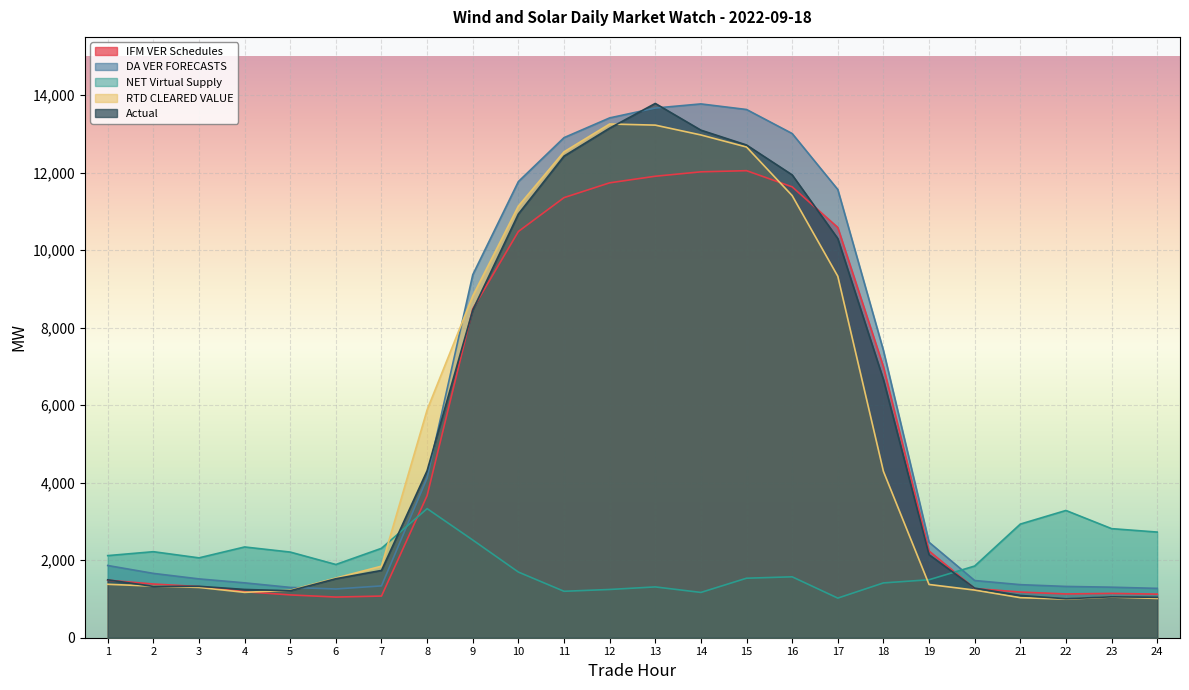

At which category does the chart reach its peak across all series?

13